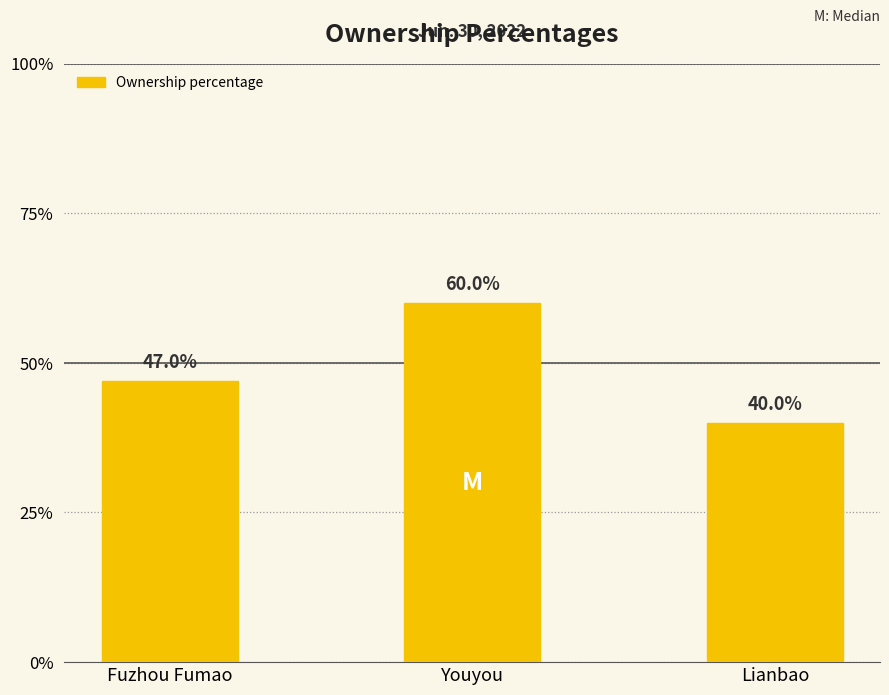

List the labels in order of value, smallest first.

Lianbao, Fuzhou Fumao, Youyou